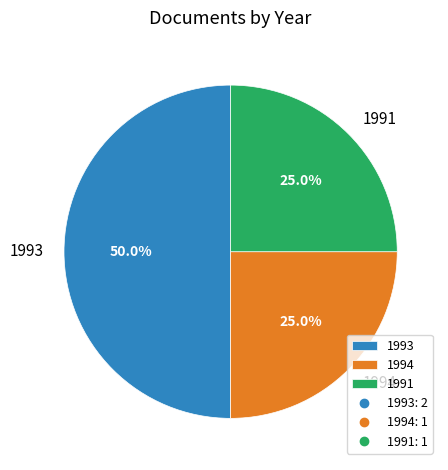

What percentage is NOT represented by 1991?

75.0%